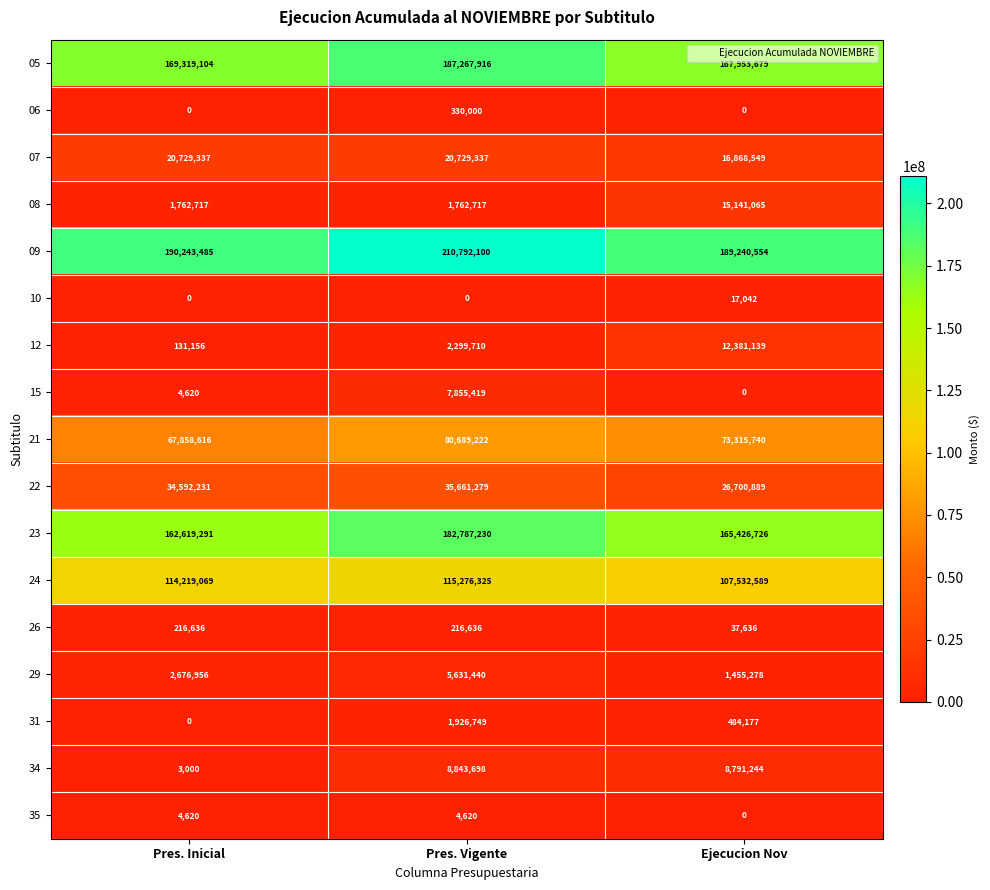

Which series has the widest spread of values?

09